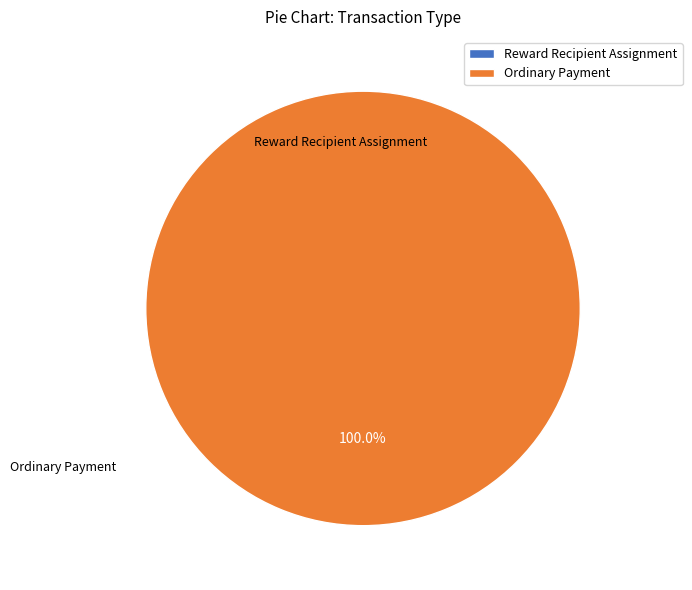

Rank the categories by value from highest to lowest.

Ordinary Payment, Reward Recipient Assignment